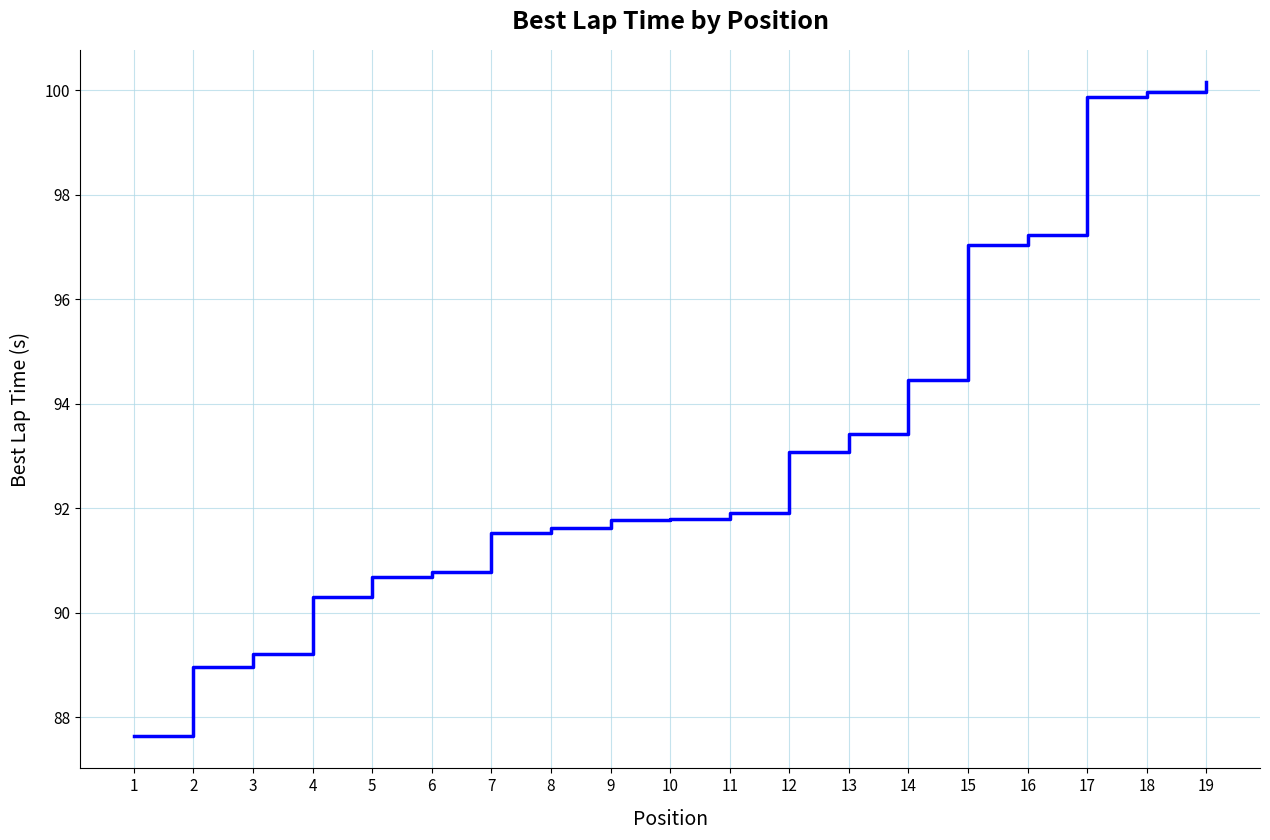

Reading left to right, transcribe all the data shown in this chart.

87.6	89.0	89.2	90.3	90.7	90.8	91.5	91.6	91.8	91.8	91.9	93.1	93.4	94.5	97.0	97.2	99.9	100.0	100.1